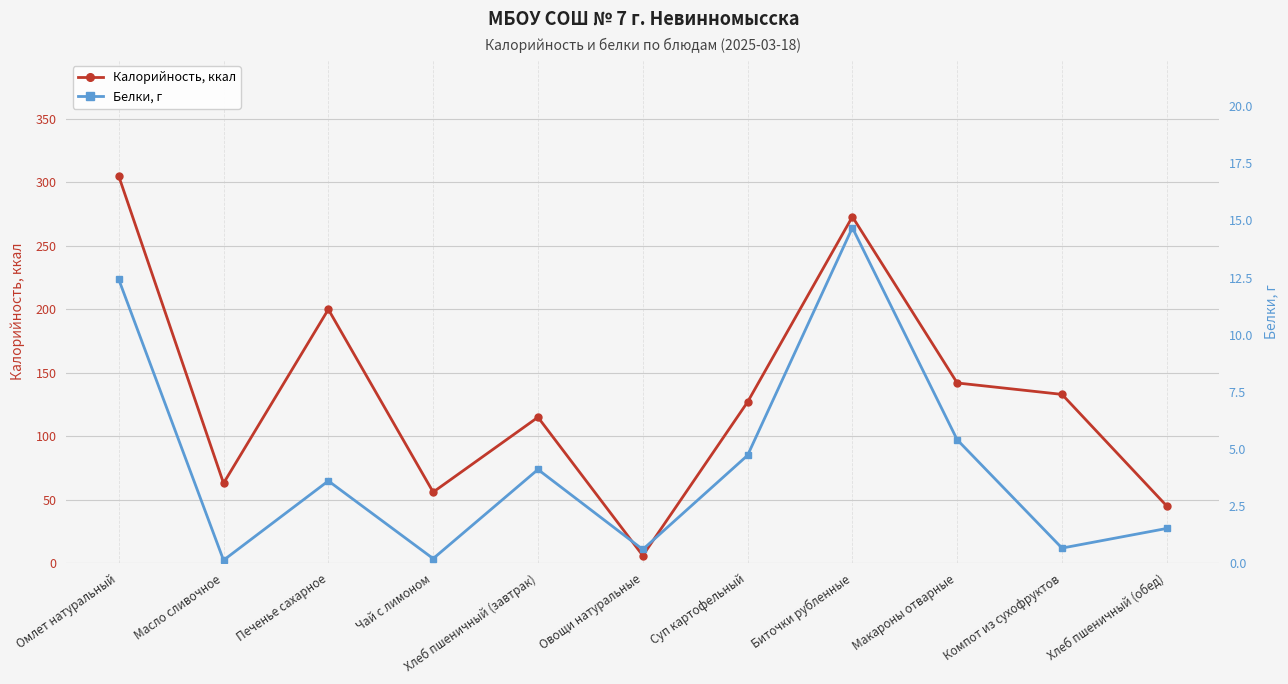

What position from the left is Компот из сухофруктов?

10